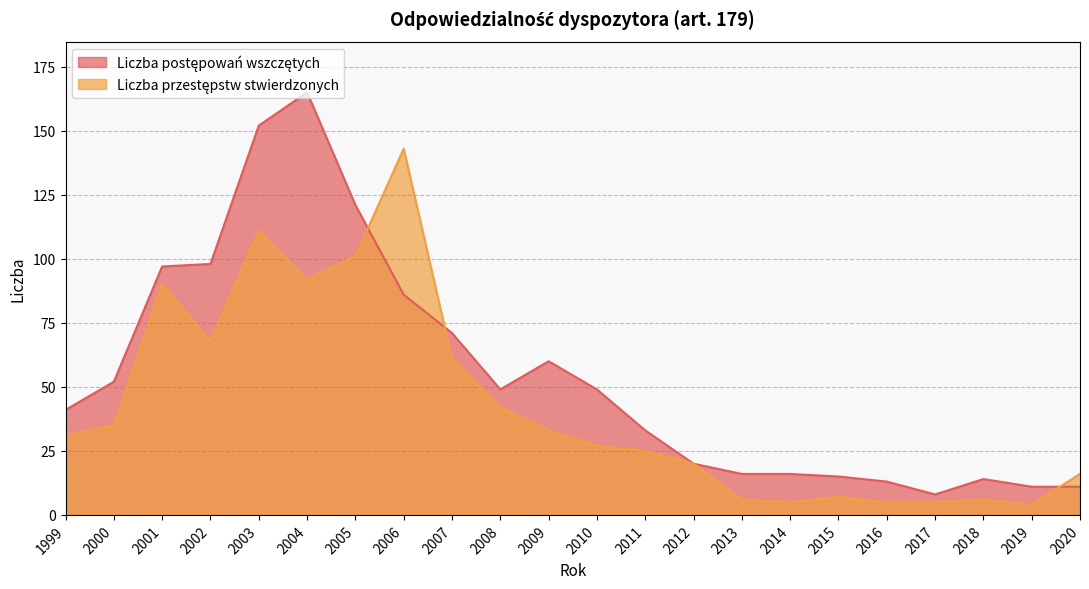

What are all the series names shown in the legend?

Liczba postępowań wszczętych, Liczba przestępstw stwierdzonych